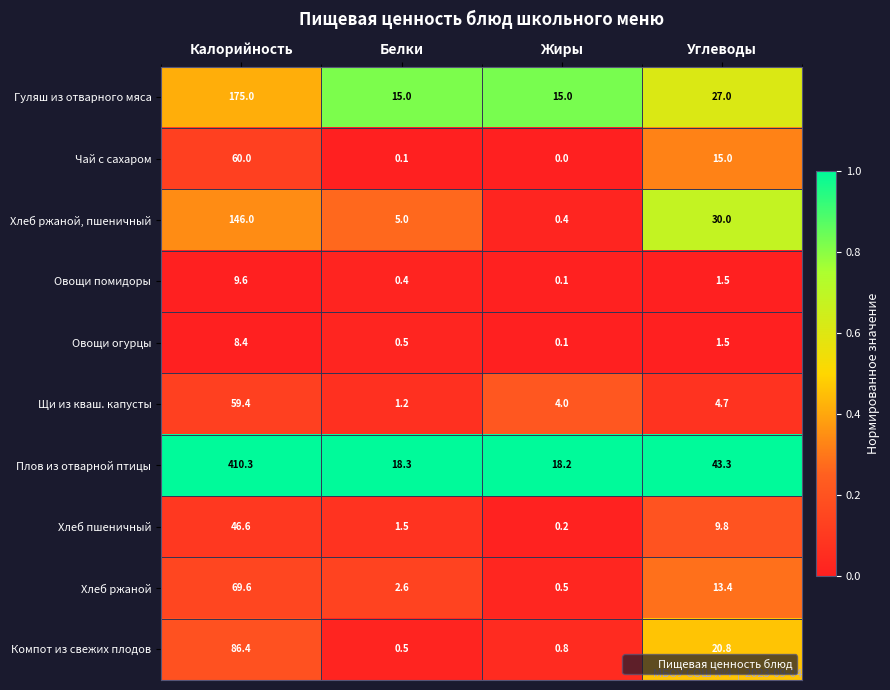

At which label does Чай с сахаром first exceed 15?

Калорийность